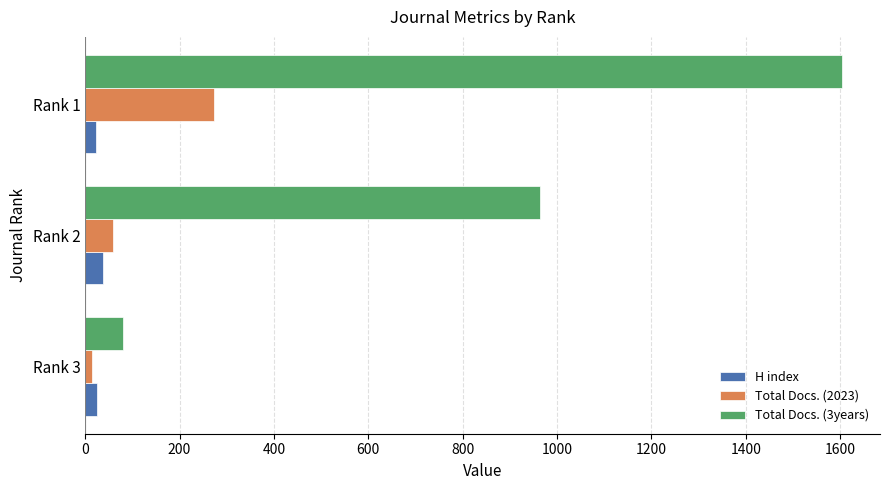

How many data points does each series have?

3